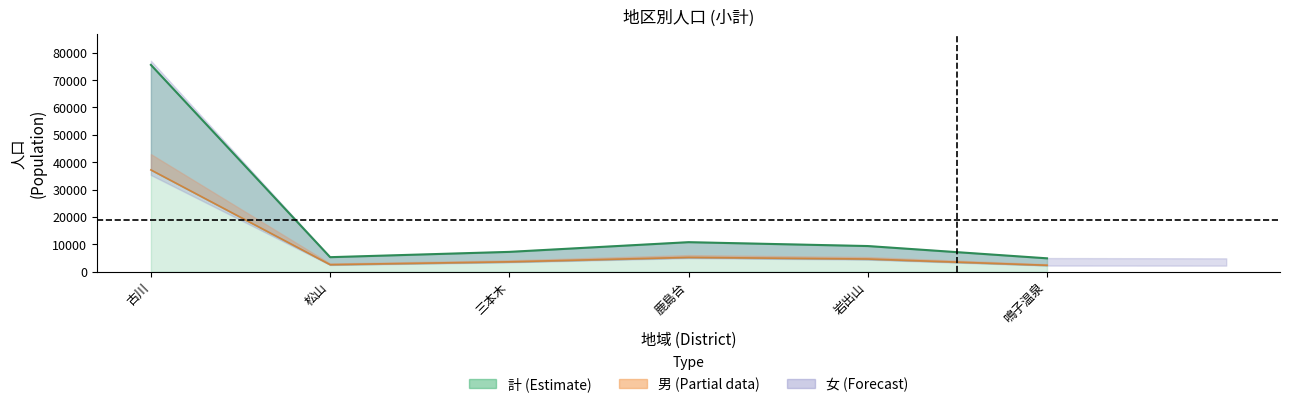

At which category is the sum across all series the highest?

古川